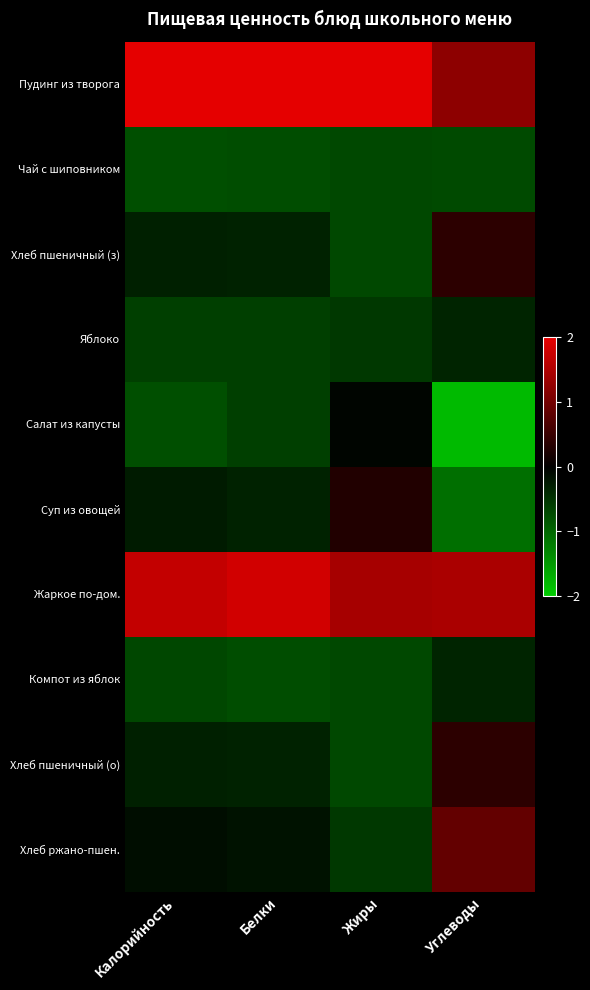

Which label corresponds to the largest value in the chart?

Жиры